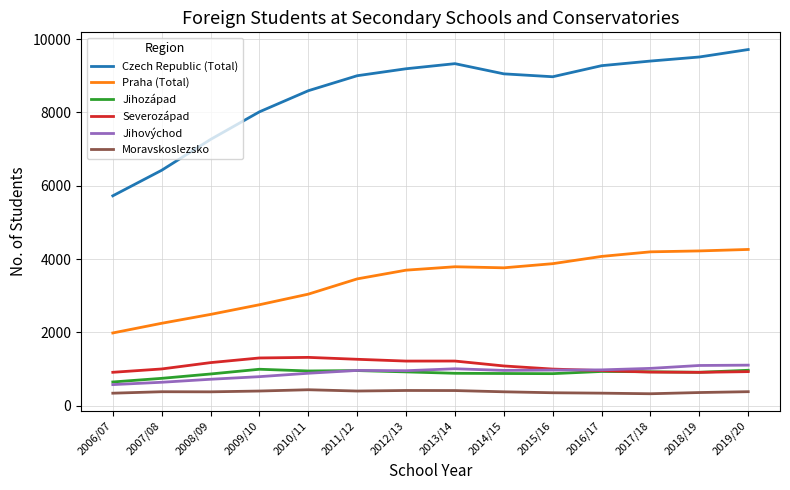

The value of Moravskoslezsko at 2018/19 is 361. True or false?

True